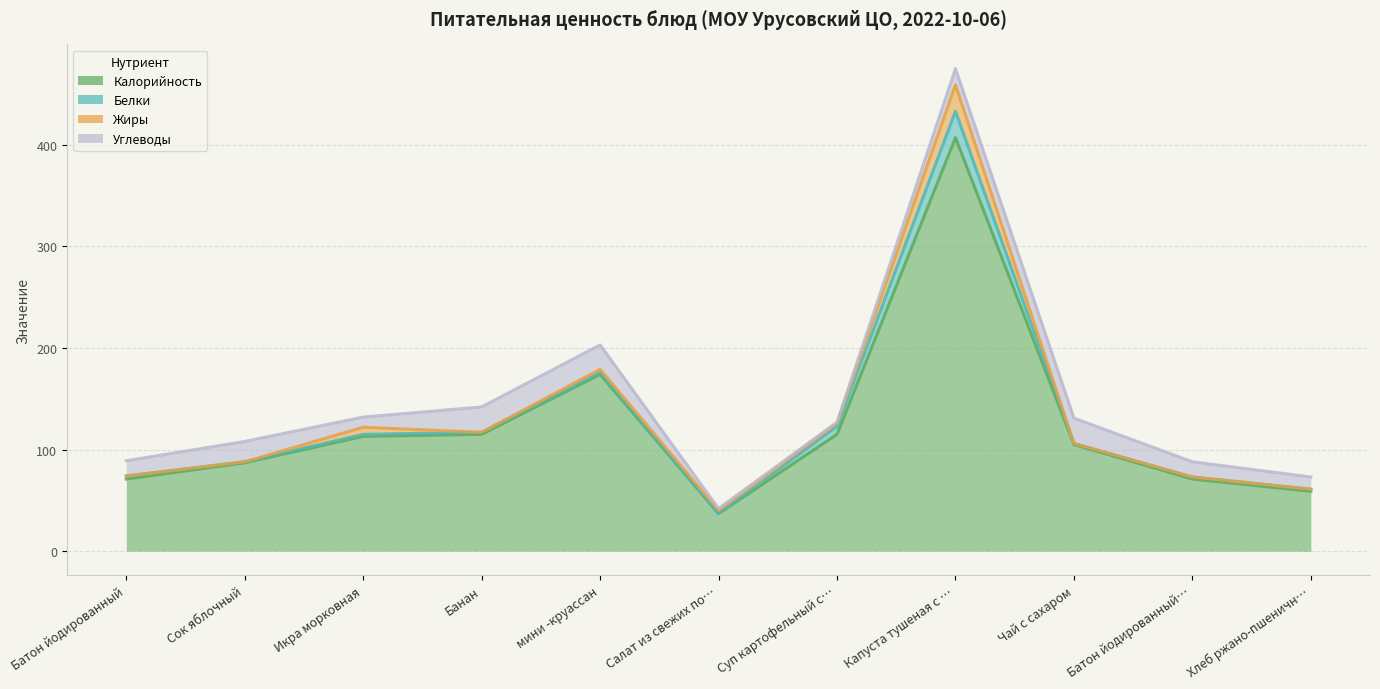

Does the chart display data point markers on the line(s)?

No